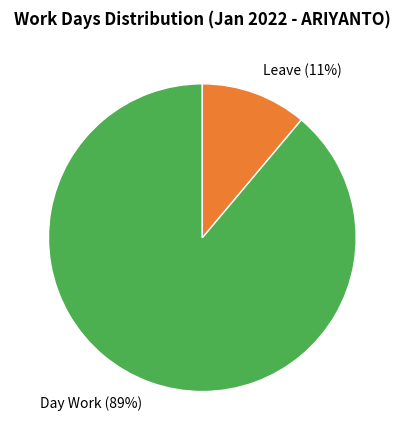

Rank the categories by value from lowest to highest.

Leave (11%), Day Work (89%)